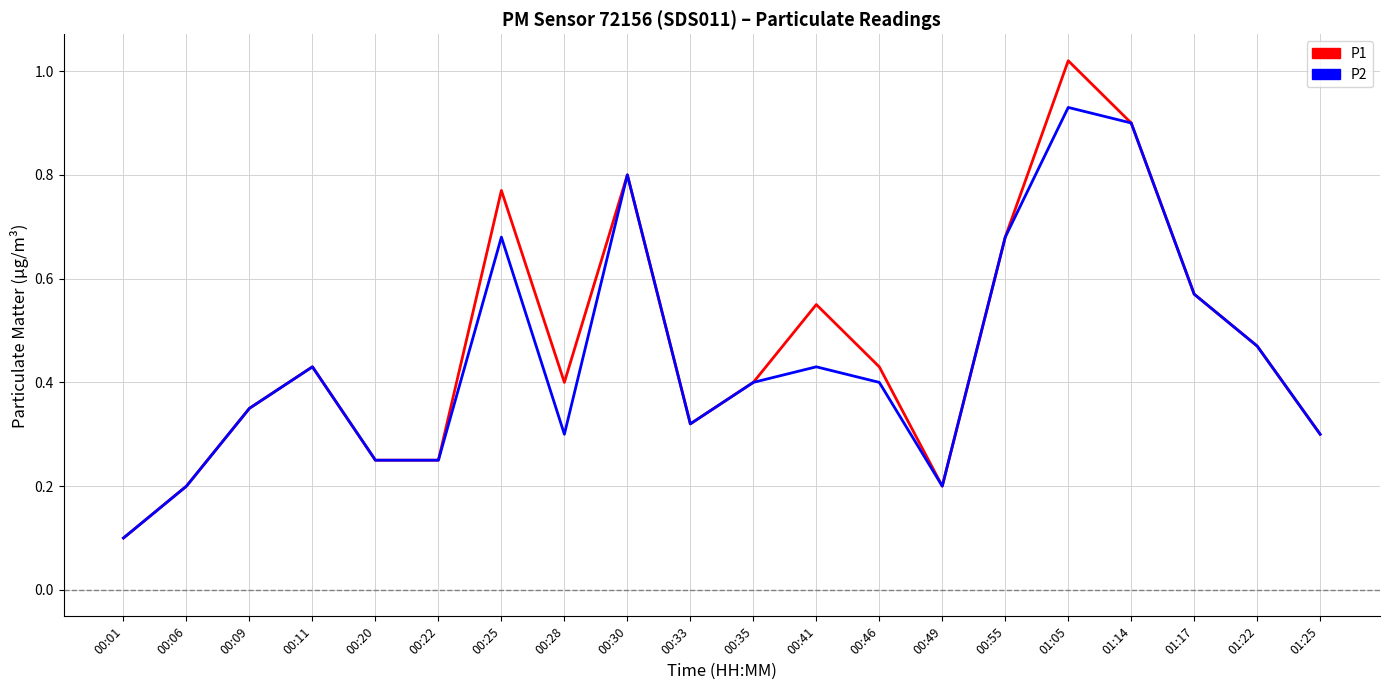

Where is P1 nearest to the value 0?

00:01